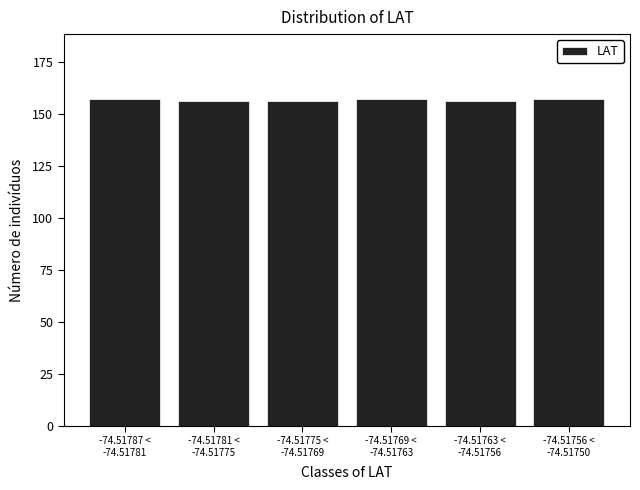

Reading left to right, list all the values displayed in this chart.

157	156	156	157	156	157